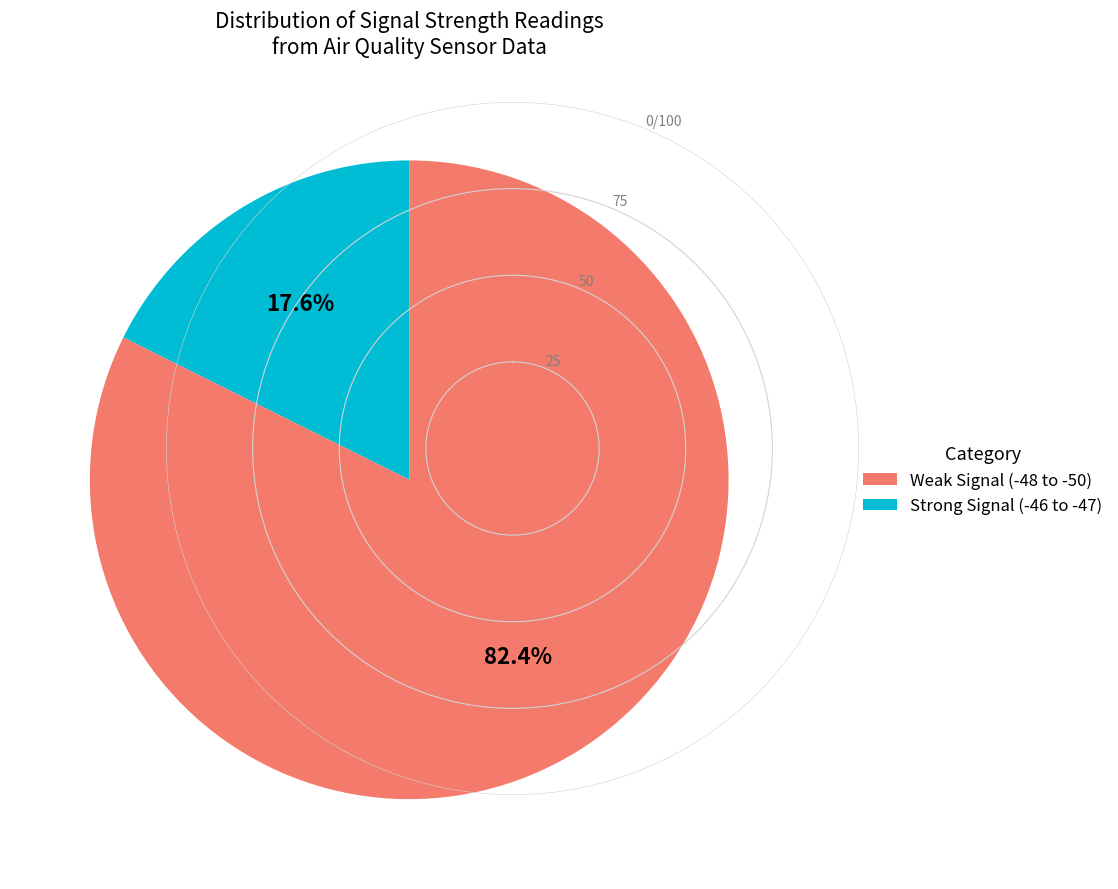

Is there a majority slice in this chart?

Yes